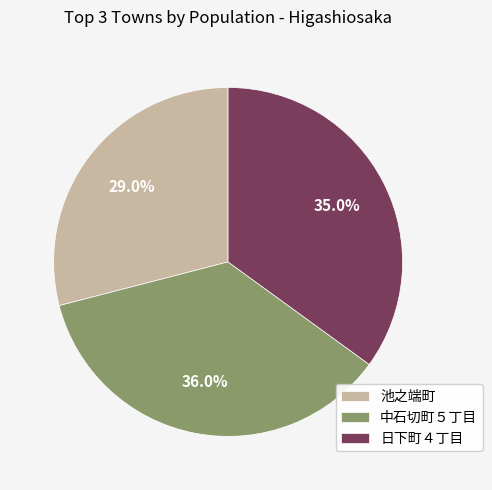

Is 中石切町５丁目 the majority of the pie?

No